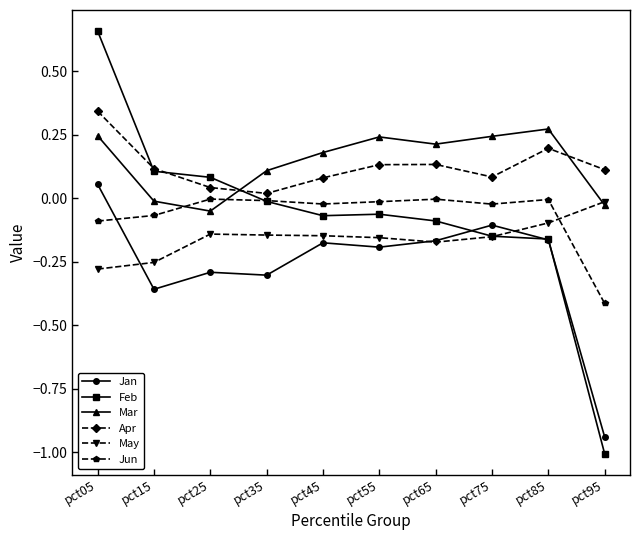

Between which two adjacent categories do Jun and Jan first intersect?

pct05 and pct15